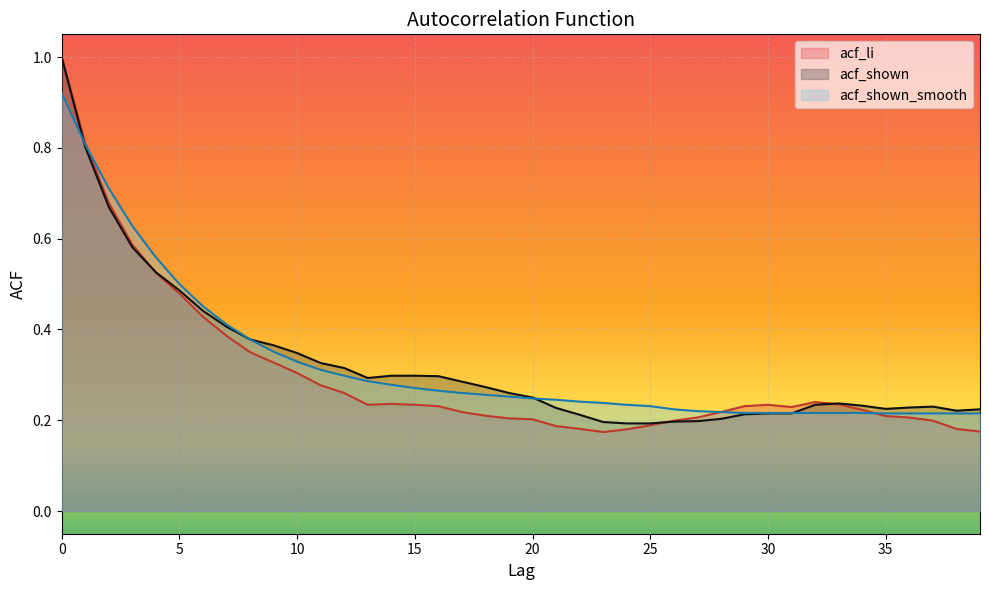

How many lines are shown in the chart?

3